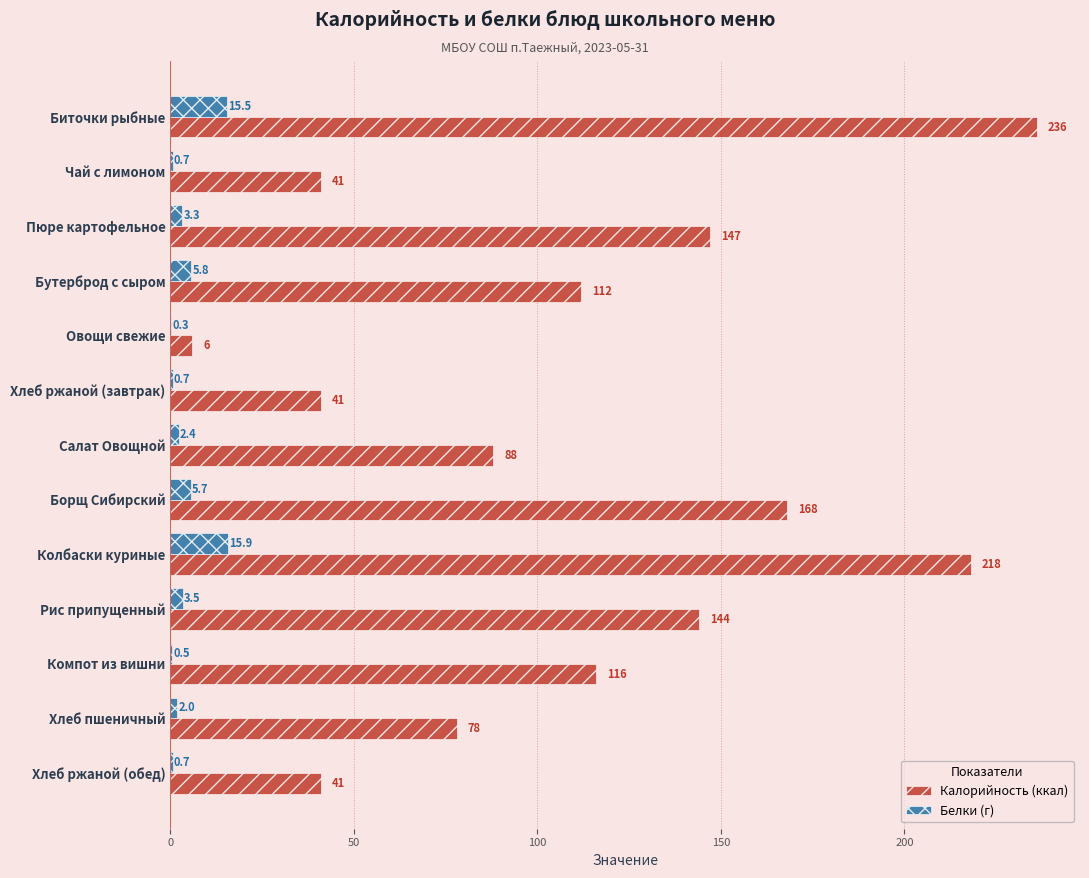

What is the maximum value shown in the chart?

236.0